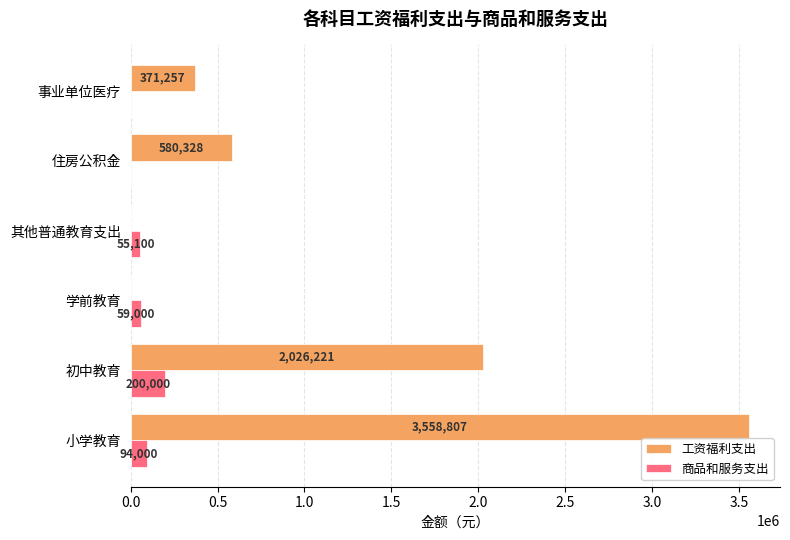

Between 学前教育 and 事业单位医疗, which series saw the biggest shift?

工资福利支出